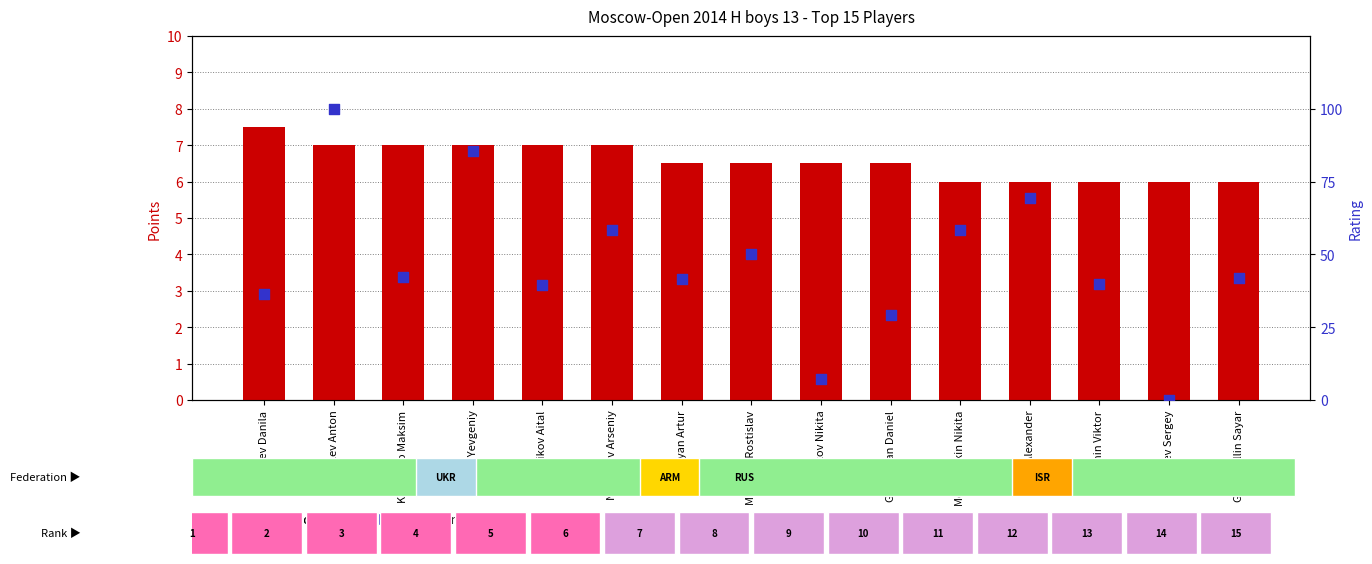

Is the value of Rating (normalized) at Zlatin Alexander greater than the value of Points at Permin Viktor?

Yes